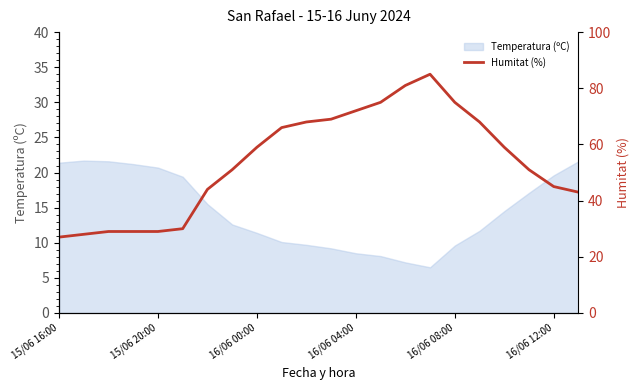

The chart shows a value of 68 at 10. True or false?

True